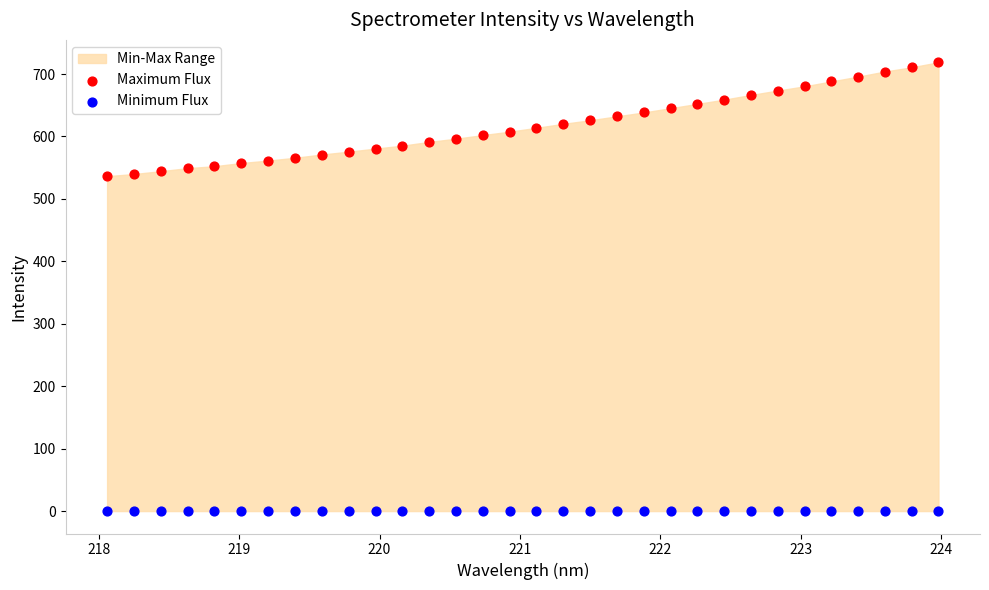

Which series reaches the maximum Y coordinate?

Maximum Flux